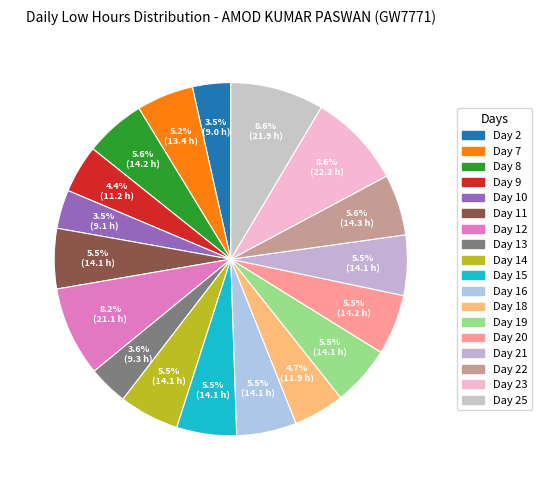

Is there any slice that represents more than half of the pie?

No